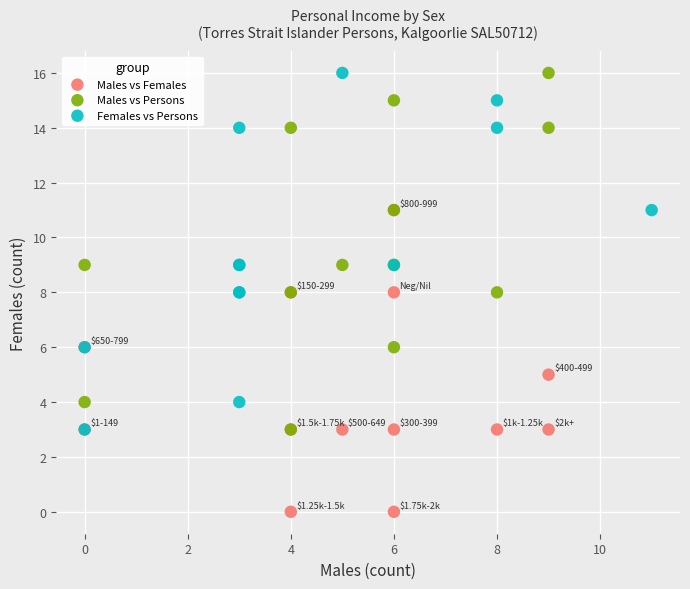

Which series reaches the minimum Y coordinate?

Males vs Females